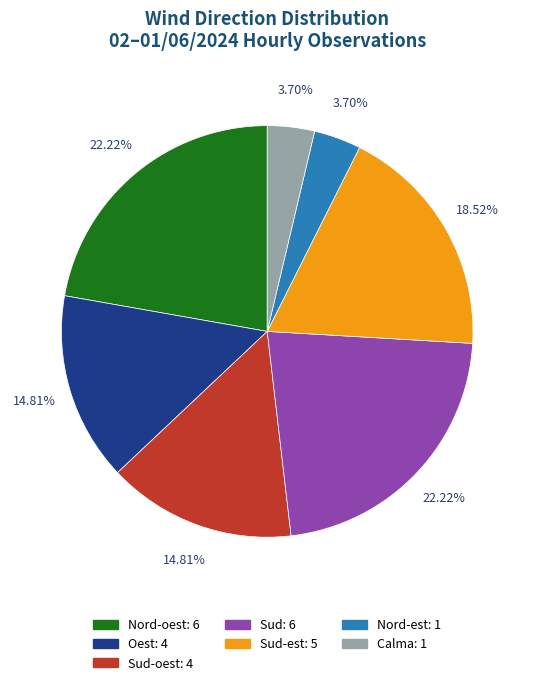

Does any single category account for the majority?

No